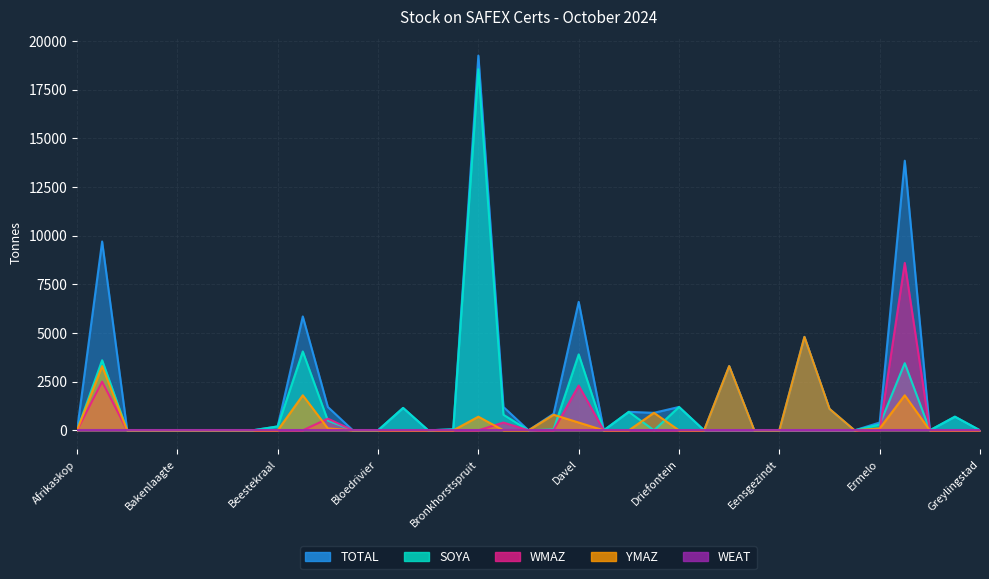

Which category has the highest value in the SOYA series?

Bronkhorstspruit